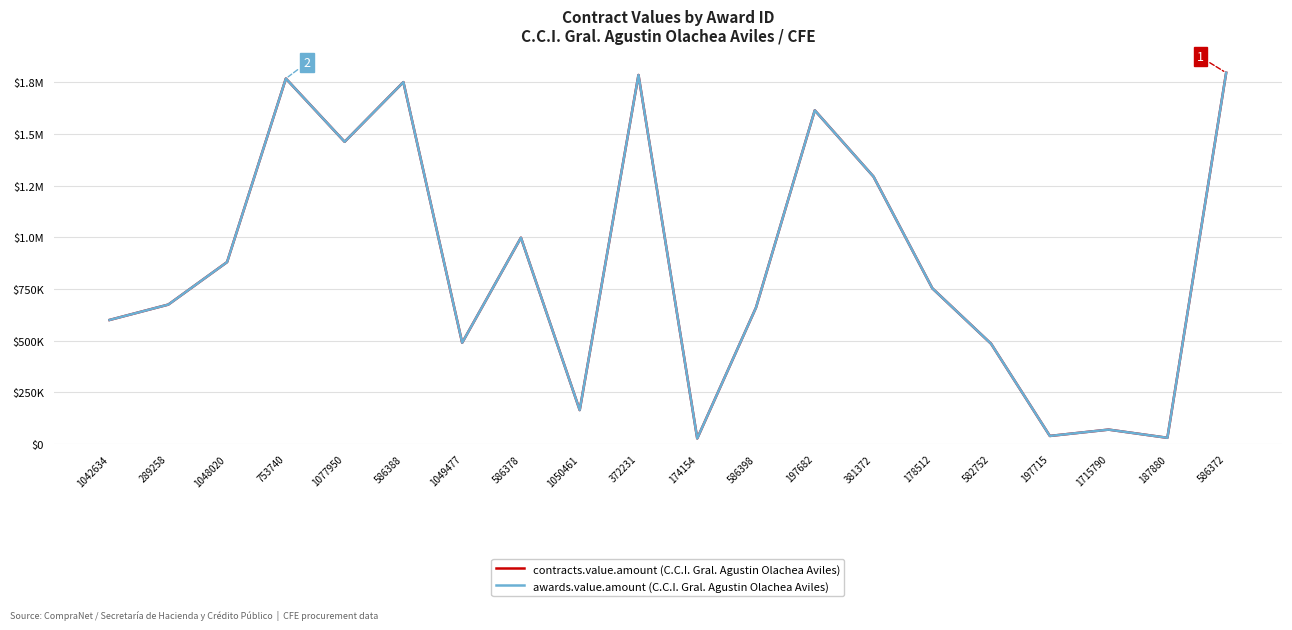

Does the chart have visible grid lines?

Yes